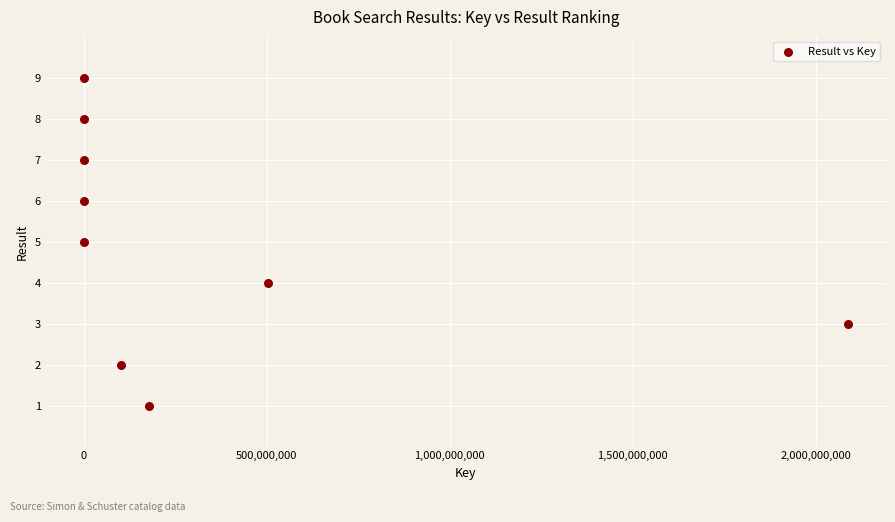

What is the range of X values (max minus min)?

2087381531